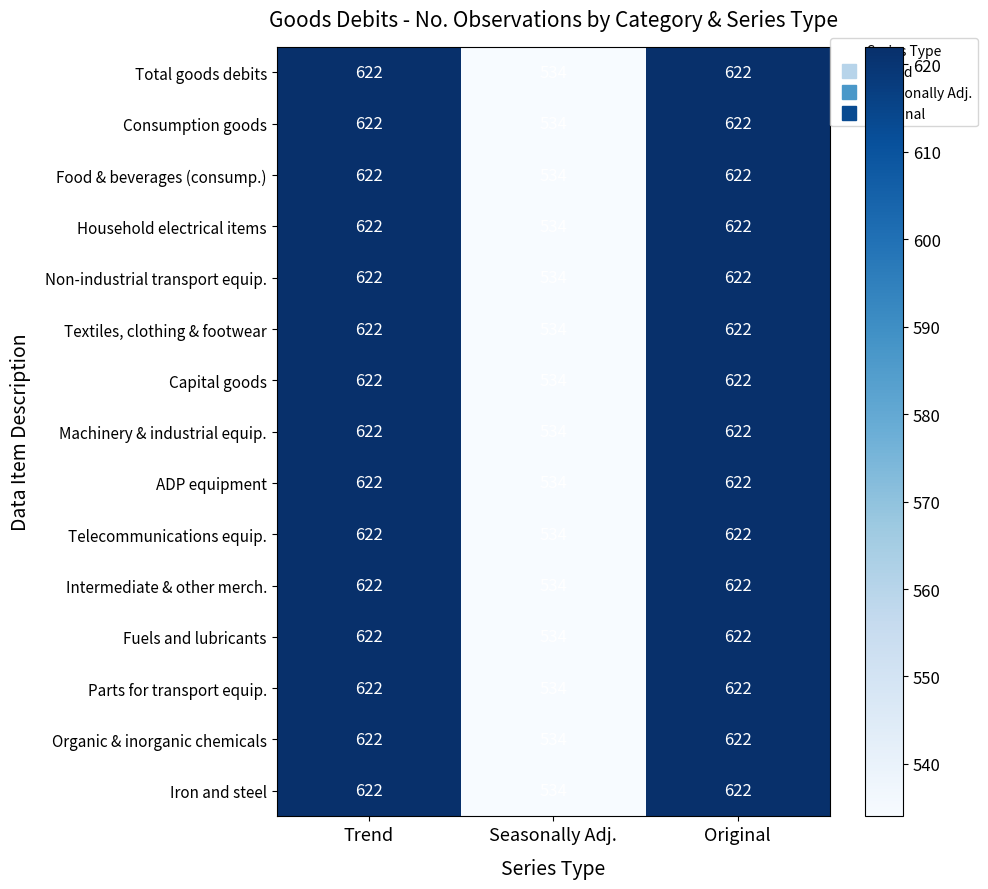

Read the Textiles, clothing & footwear value at Original, to the nearest 5.

620